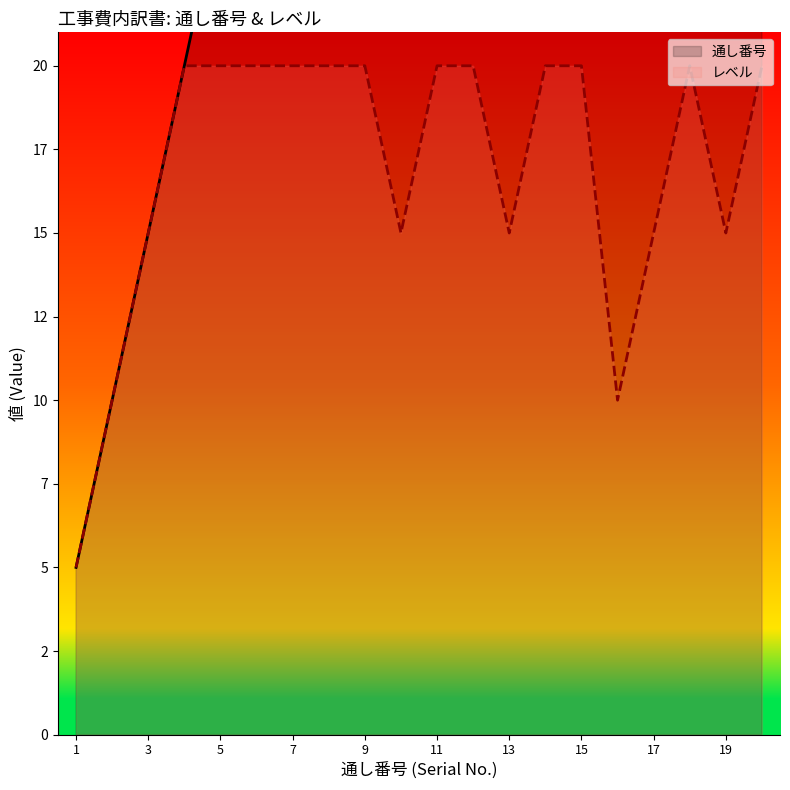

True or false: 通し番号 has a value of 7.9 at 1.

False